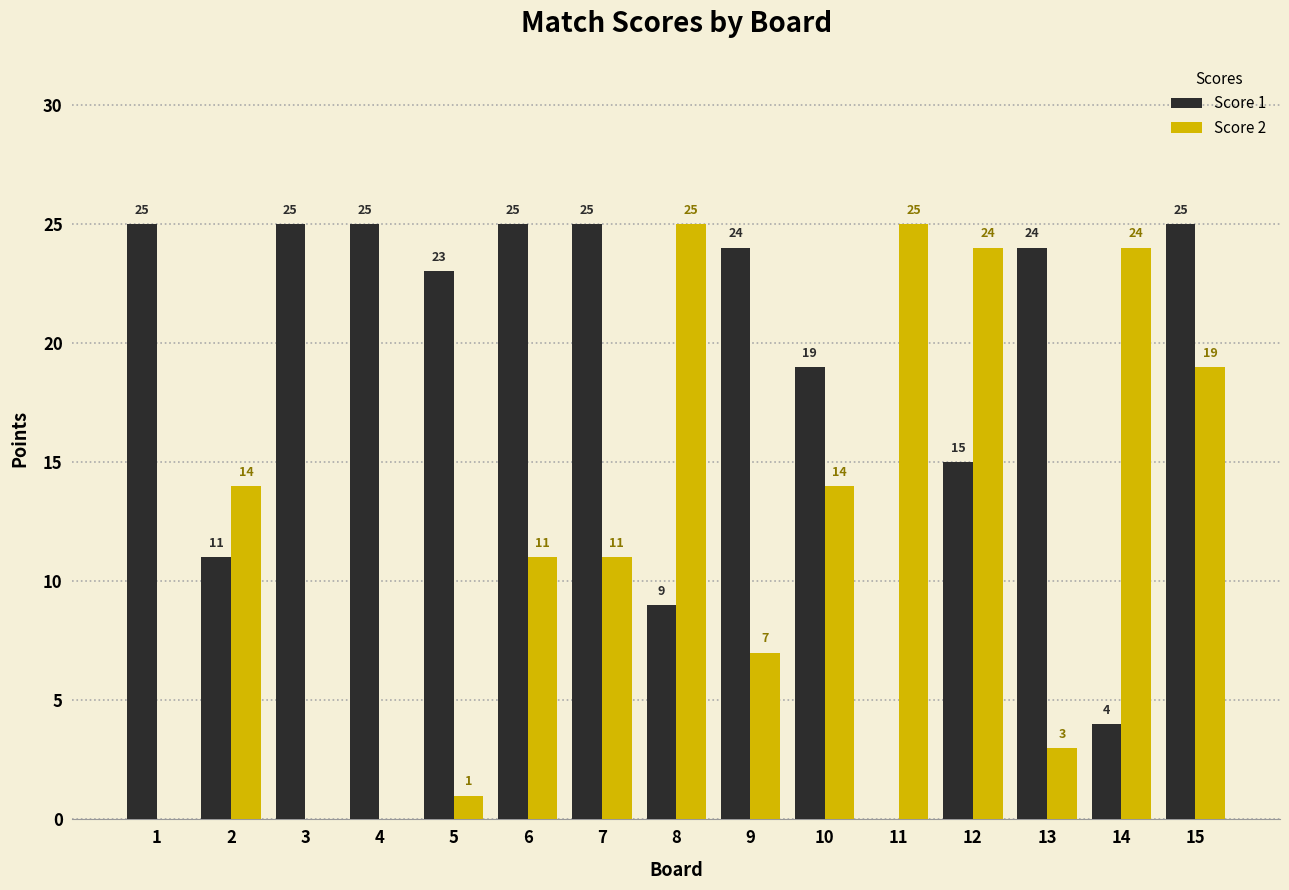

What are all the series names shown in the legend?

Score 1, Score 2